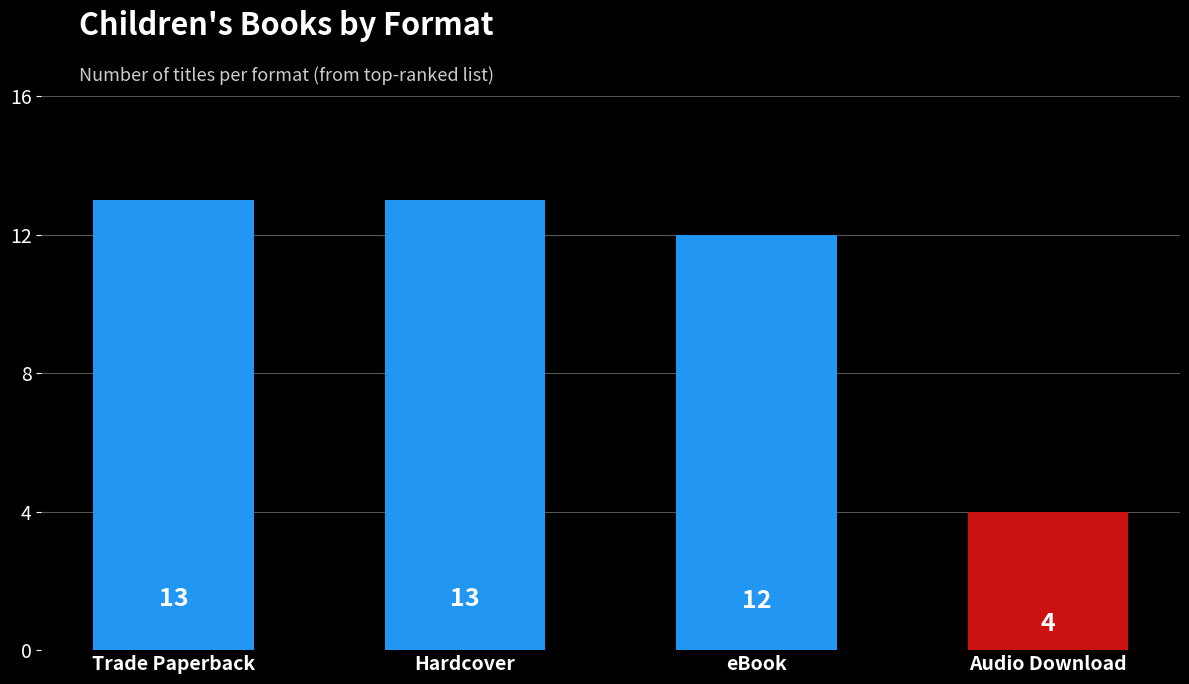

What is the value of the 1st bar from the left?

13